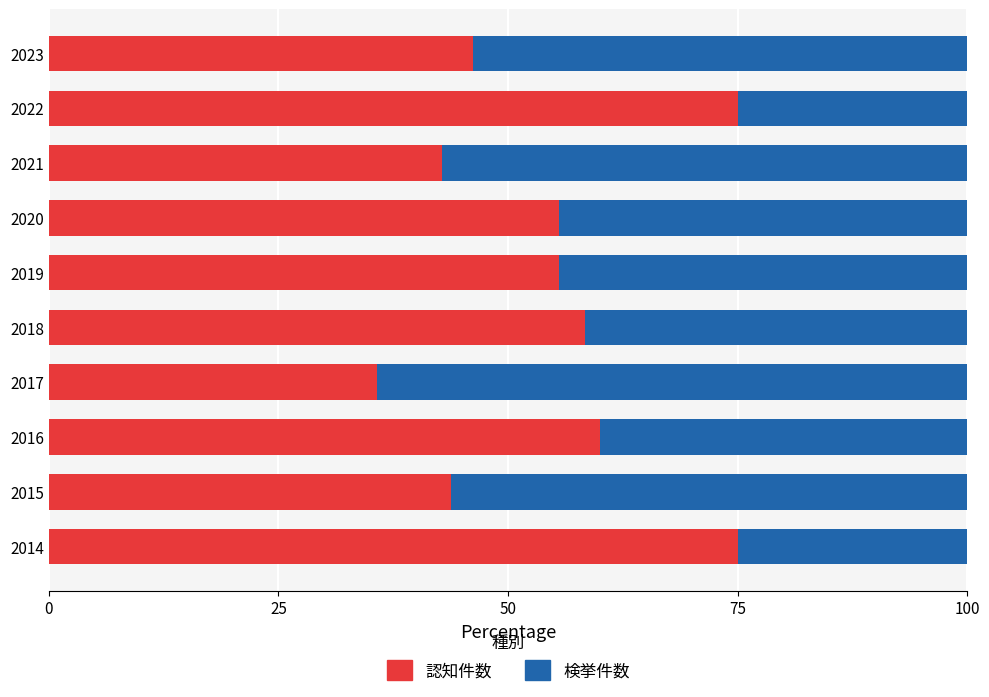

How many data points in 認知件数 are above 55?

6